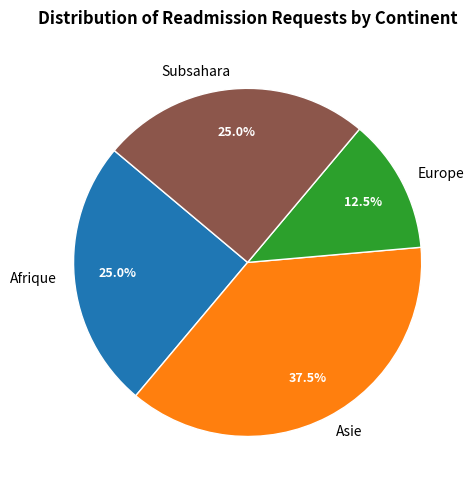

Is there a majority slice in this chart?

No